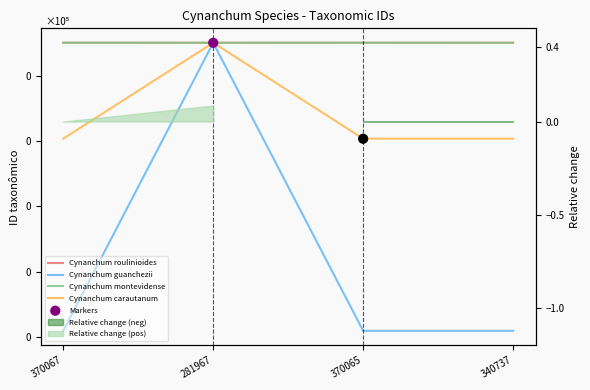

What are all the series names shown in the legend?

Cynanchum roulinioides, Cynanchum guanchezii, Cynanchum montevidense, Cynanchum carautanum